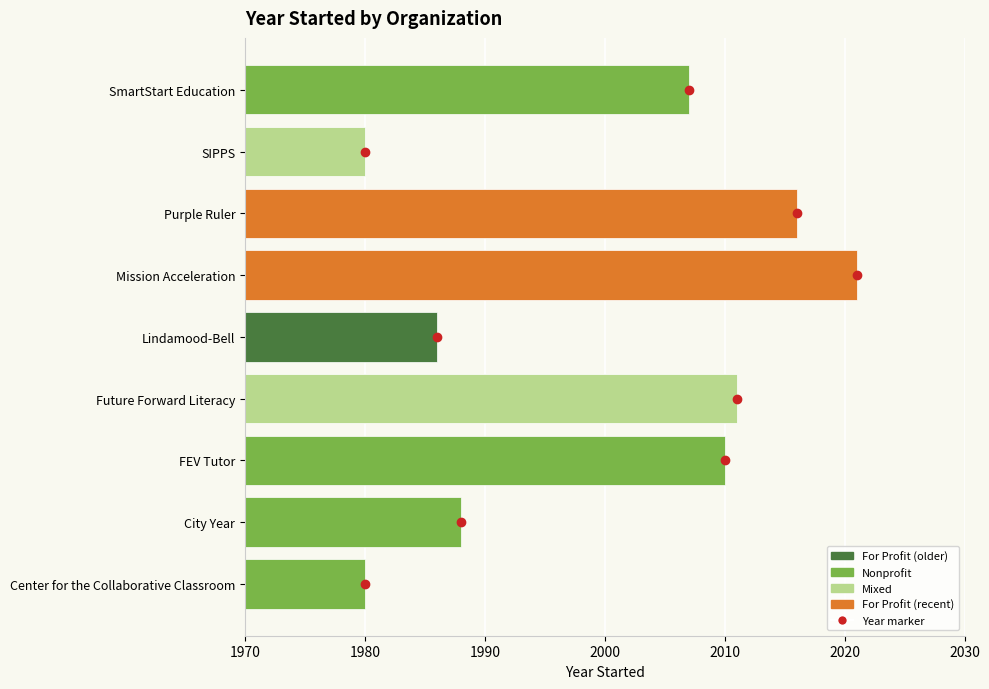

Which category has the highest value across all series?

Mission Acceleration